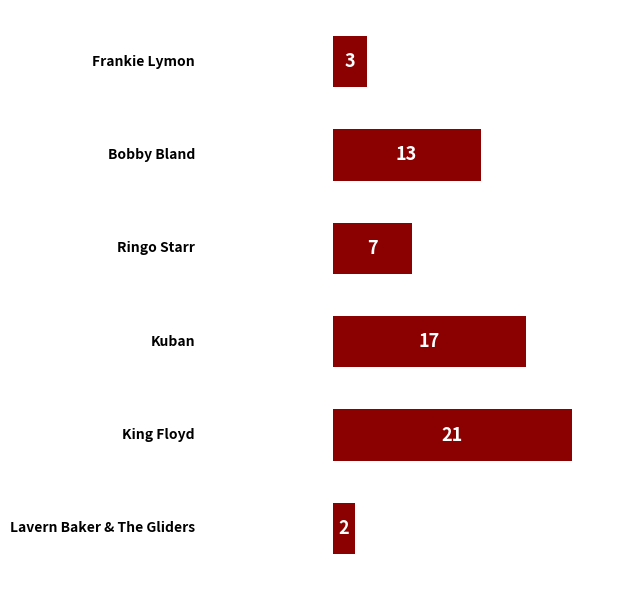

Does the chart contain any negative values?

No